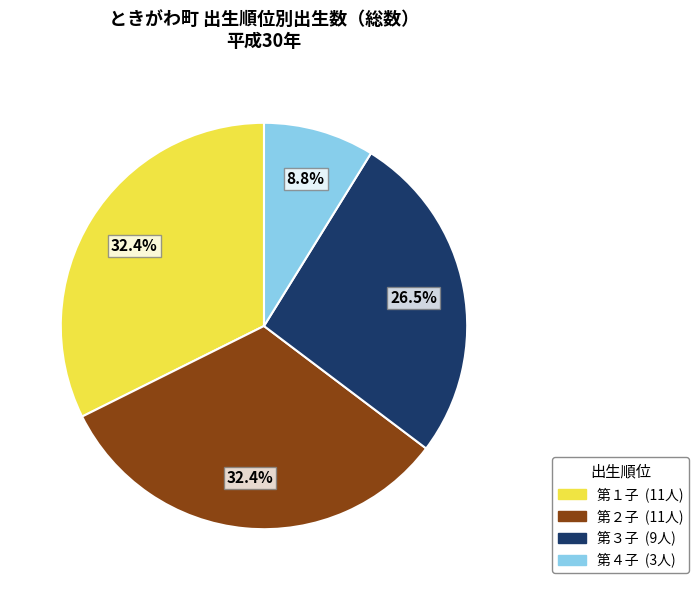

Count the number of slices in the pie.

4